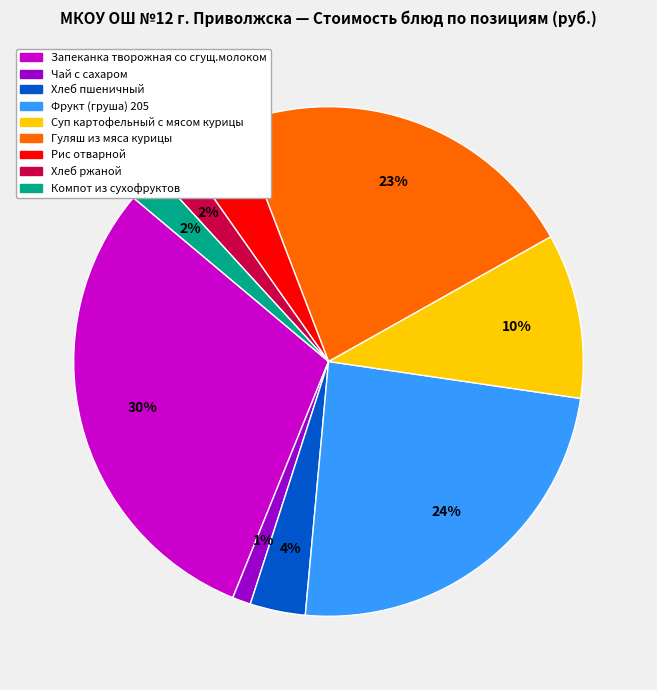

Is it true that Компот из сухофруктов is 9% of the pie?

False